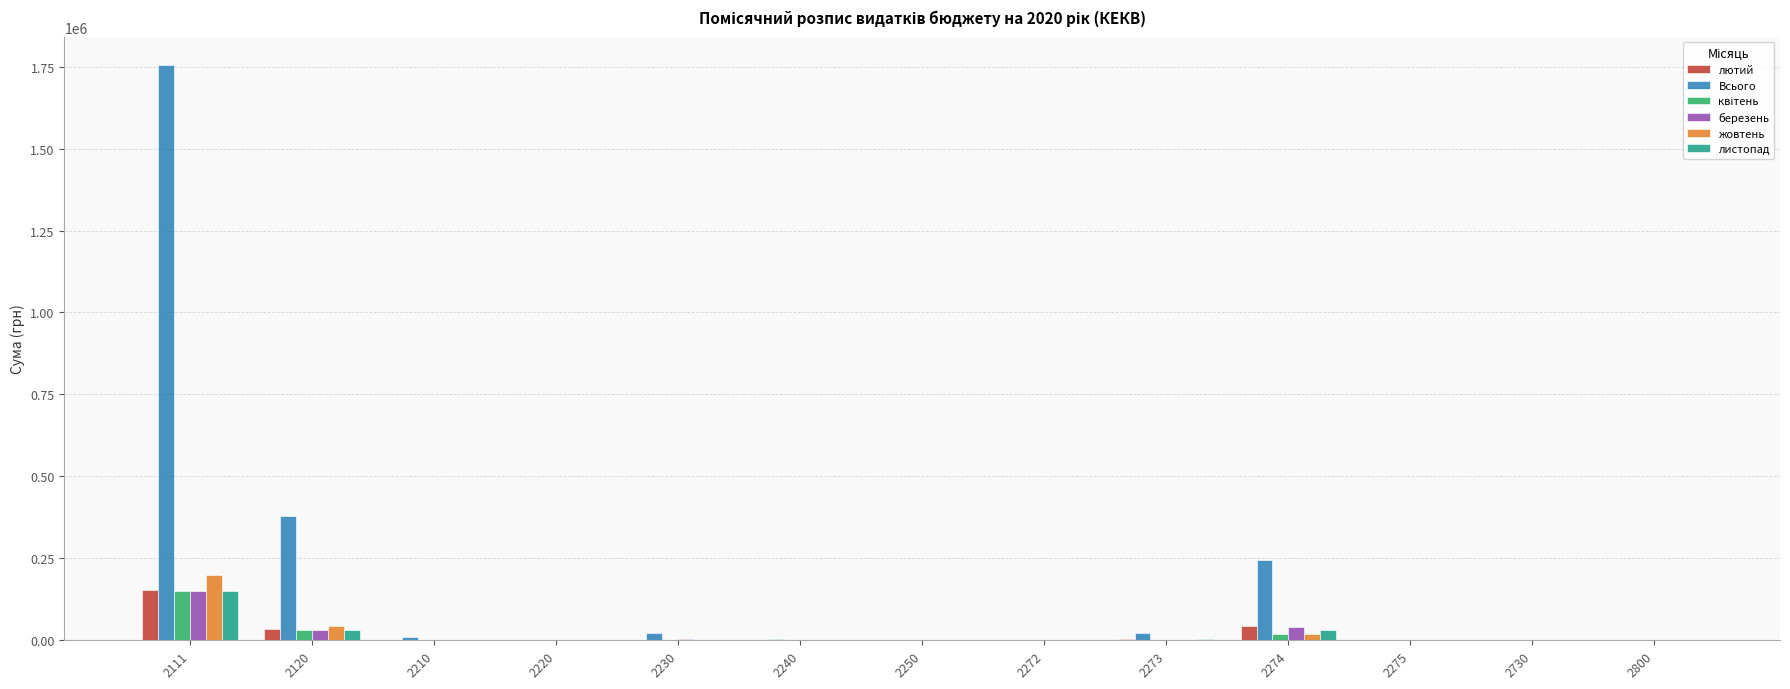

How many distinct data groups are displayed?

6